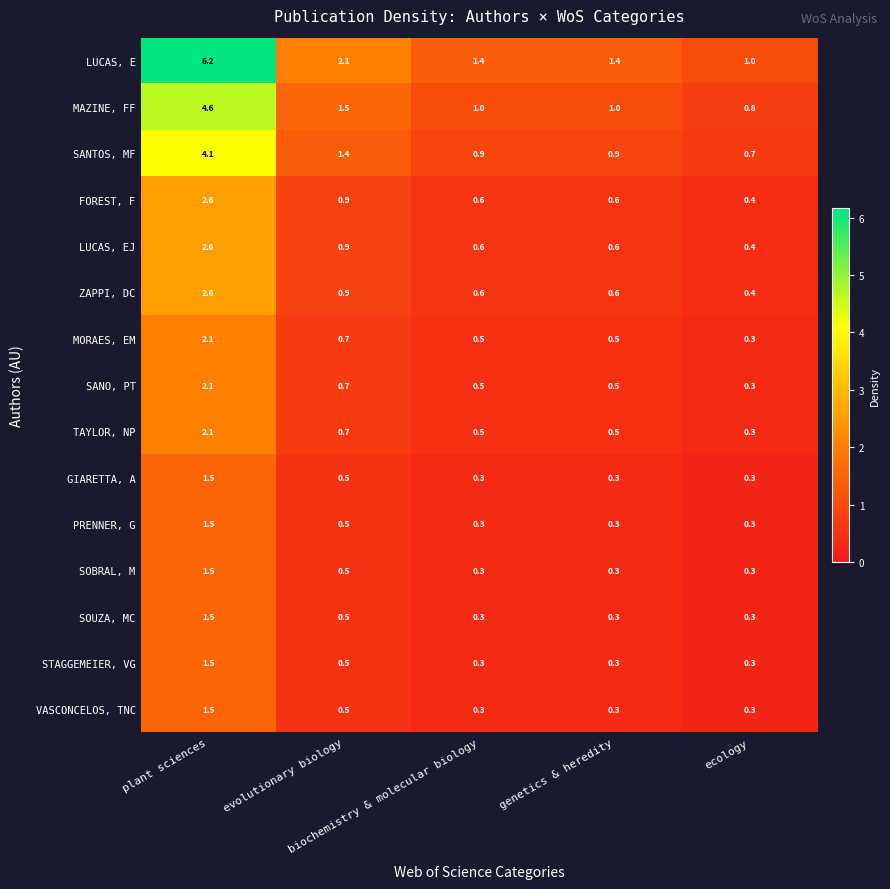

What is the smallest value displayed?

0.3